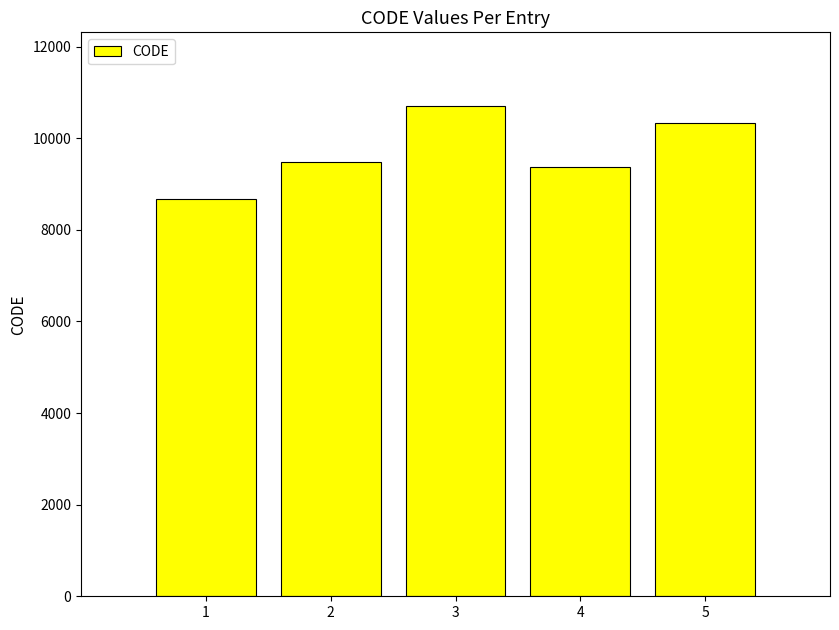

Reading left to right, transcribe all the data shown in this chart.

1=8676	2=9483	3=10707	4=9375	5=10323